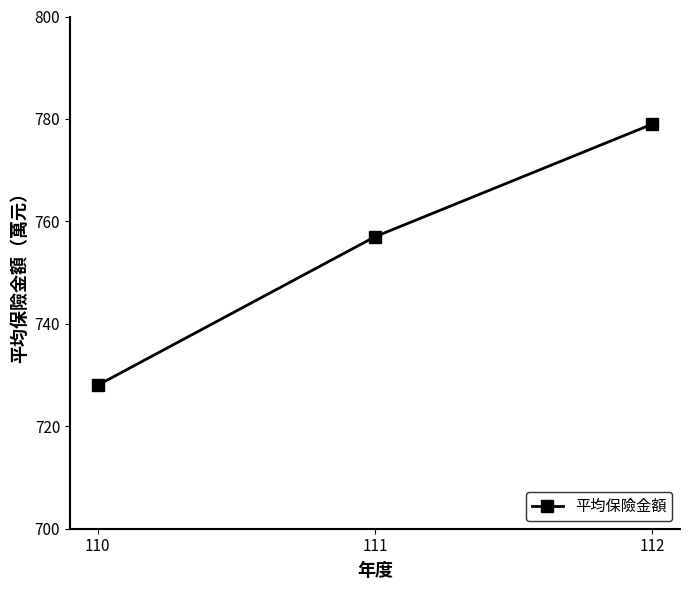

Reading left to right, extract all data points from this chart.

728.0	757.0	779.0